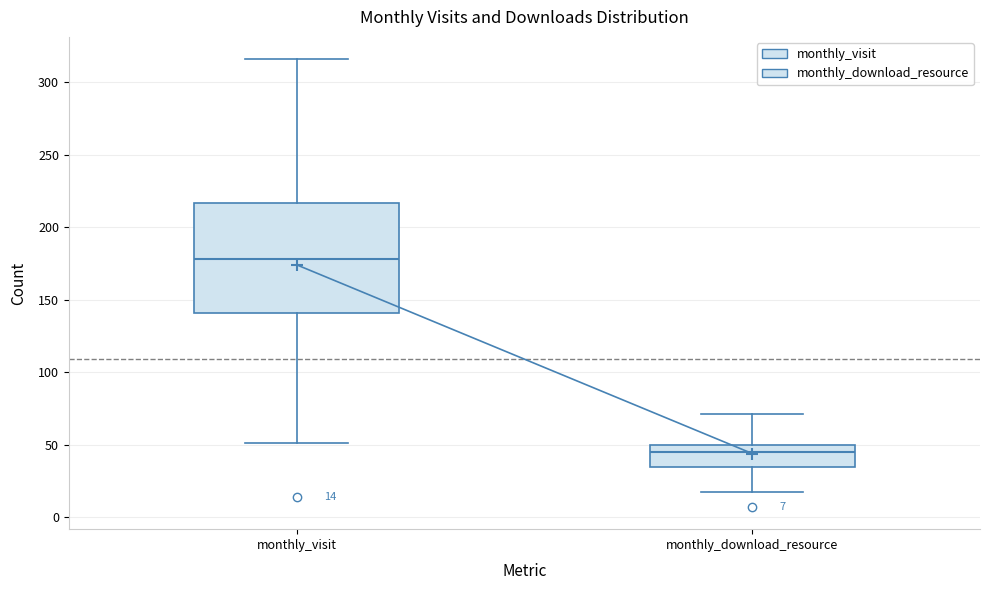

Which box is the tallest, from its lower edge to its upper edge?

monthly_visit